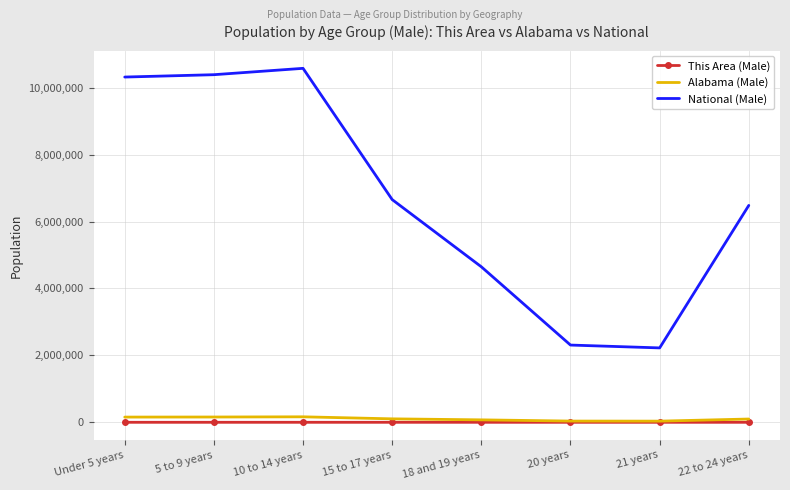

Is the value of National (Male) at 5 to 9 years greater than the value of Alabama (Male) at 15 to 17 years?

Yes